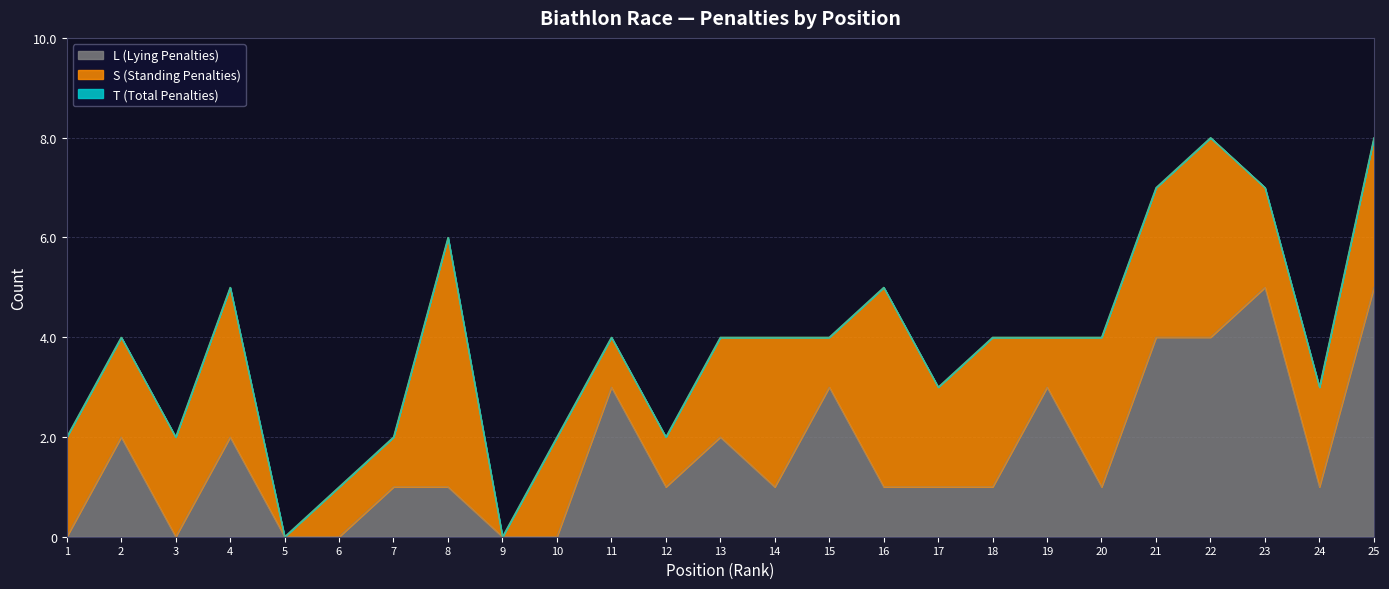

What is the difference between the second highest and minimum values in the L (Lying Penalties) series?

5